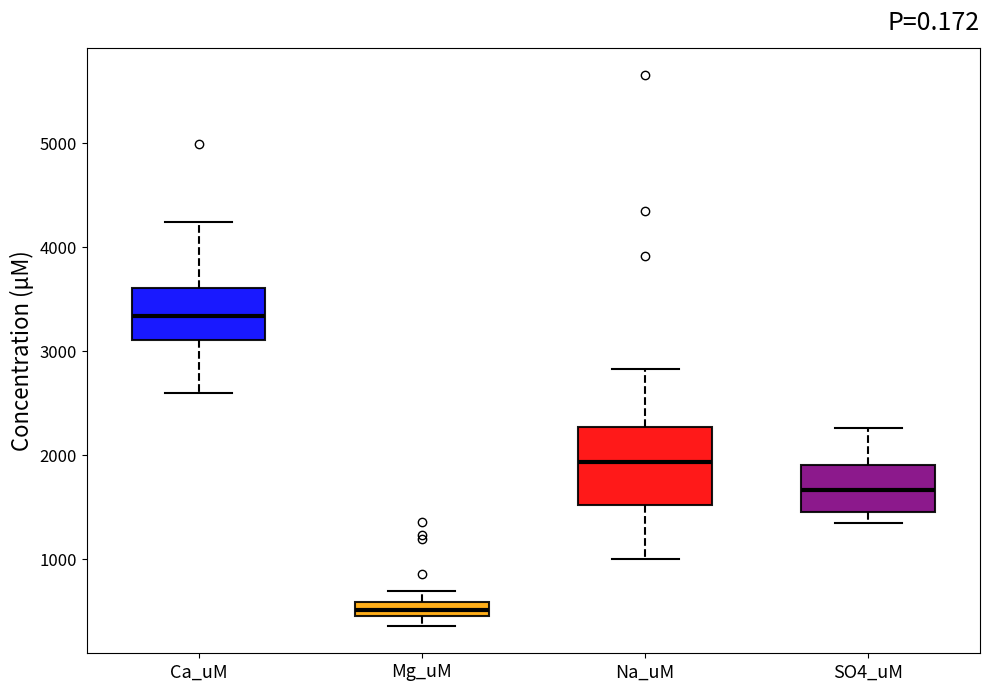

Where does the upper whisker of the box for SO4_uM end on the y-axis? The values are not printed on the chart, so give them approximately, as read against the axis.

2300